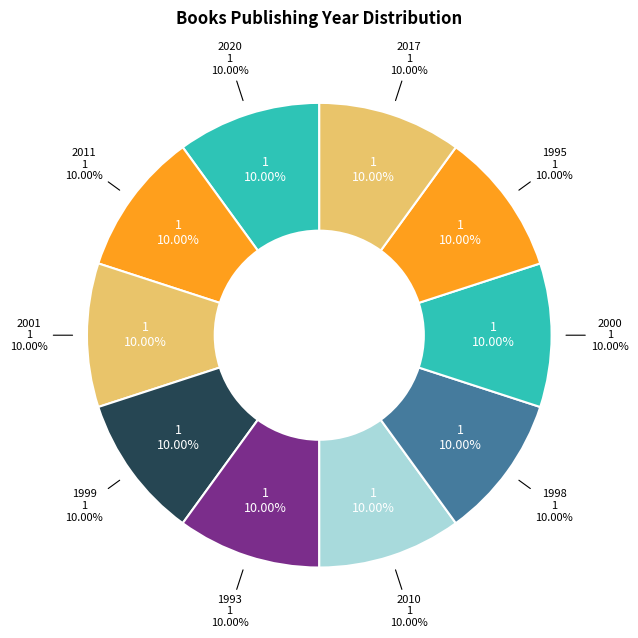

Count the number of slices in the pie.

10